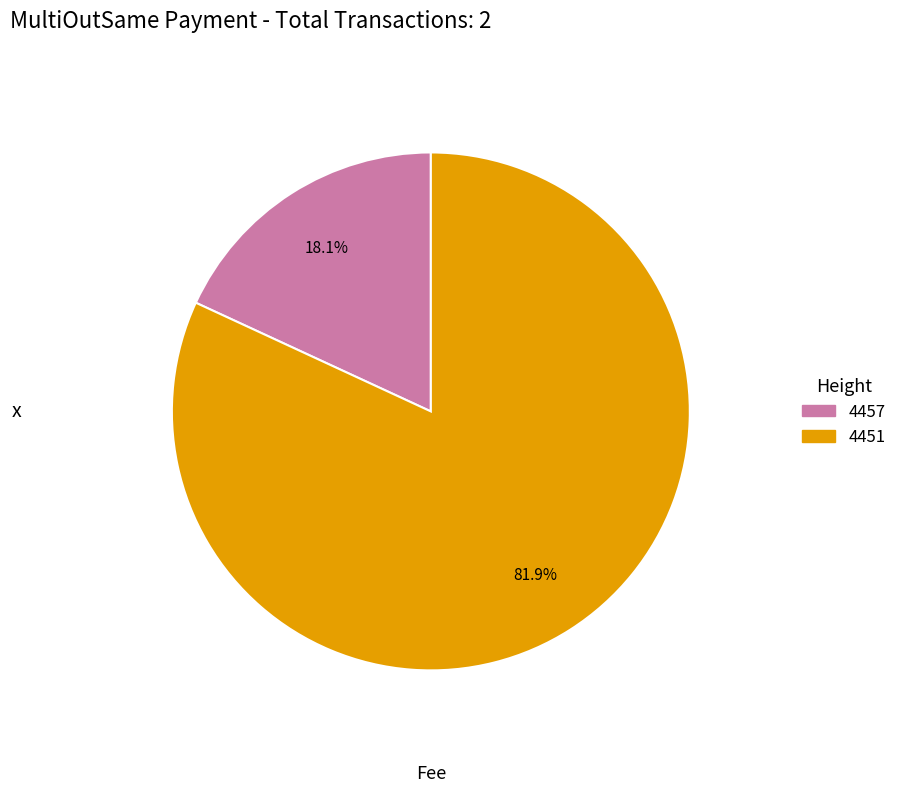

Do 4451 and 4457 together represent more than half of the pie?

Yes